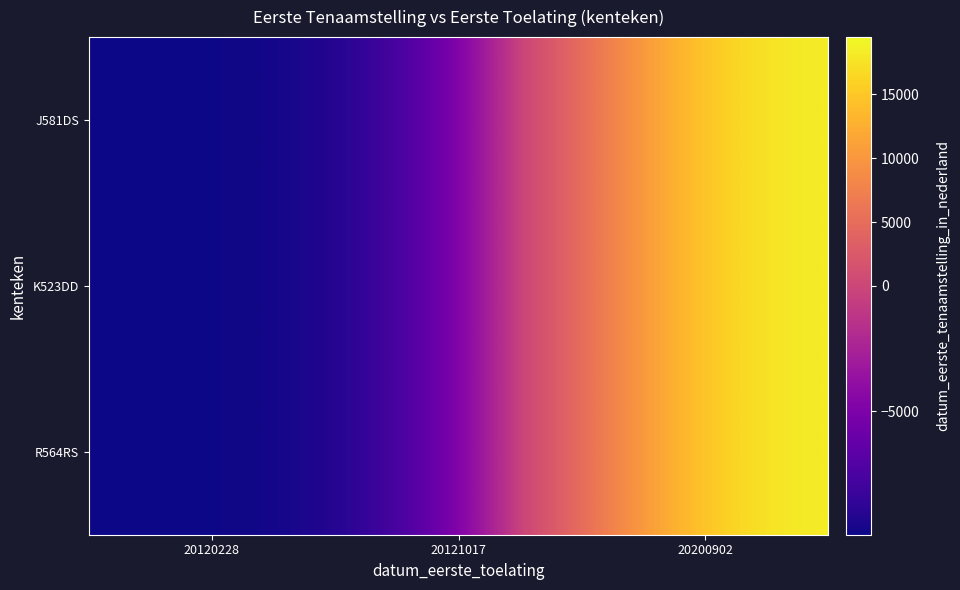

Count the number of data series in this chart.

3